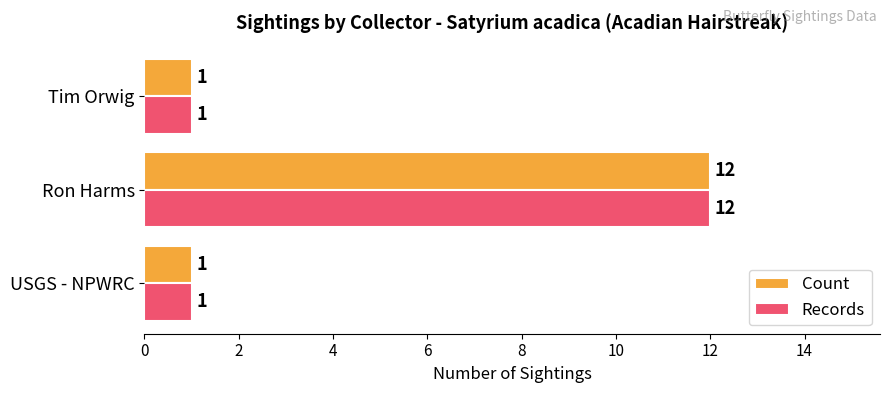

At which category is the sum across all series the highest?

Ron Harms